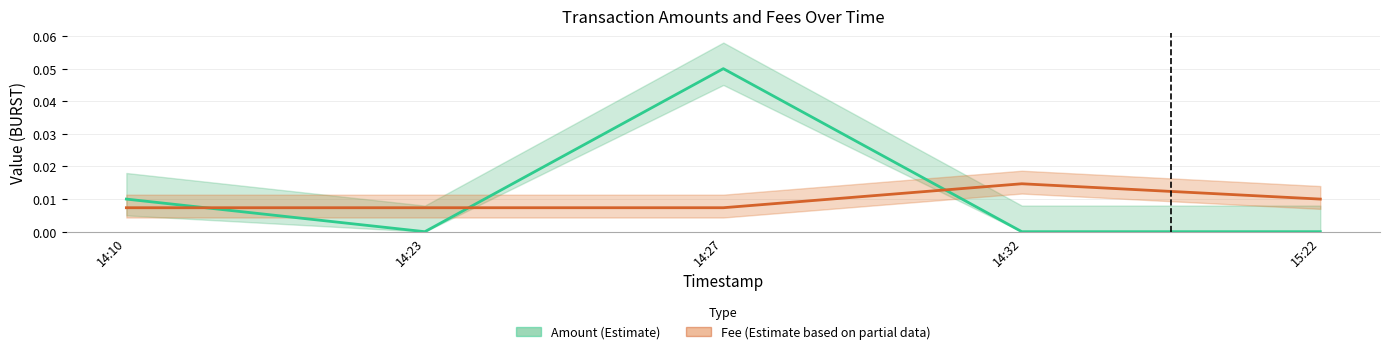

How many distinct data groups are displayed?

2